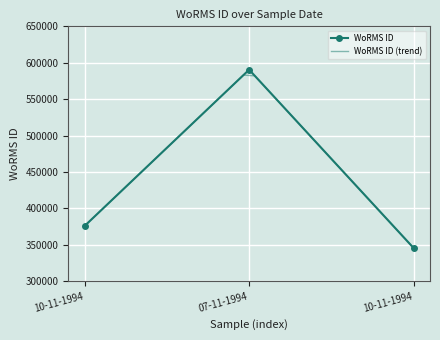

Between 07-11-1994 and 10-11-1994, which is larger?

07-11-1994